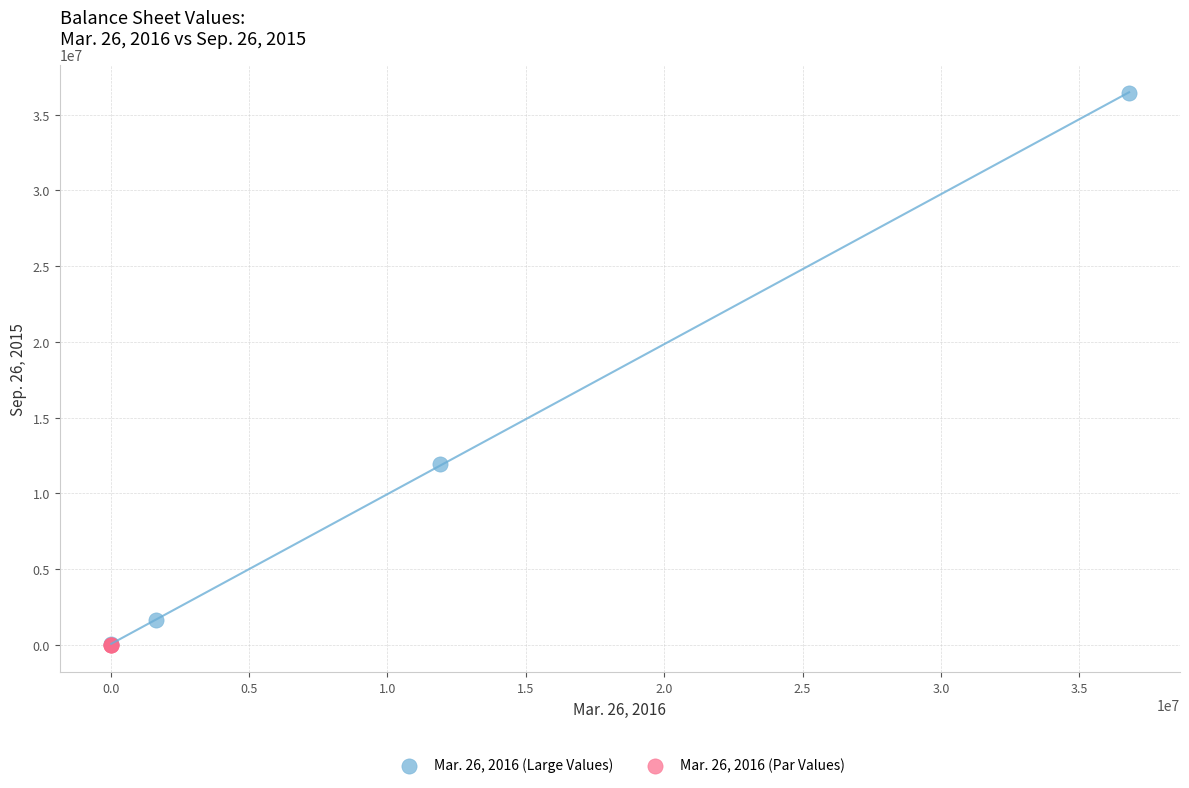

Which series contains the highest Y value?

Mar. 26, 2016 (Large Values)